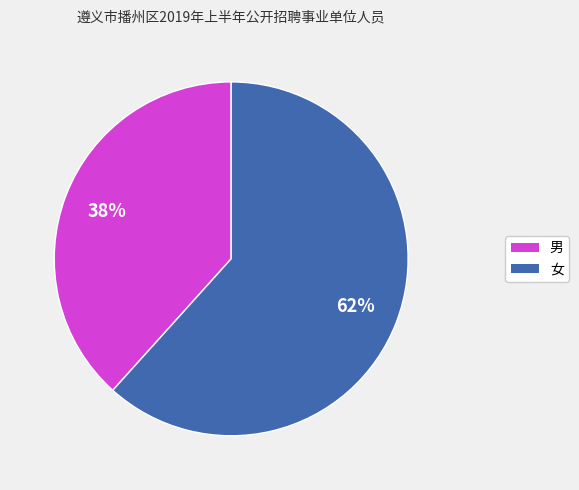

To the nearest percent, what percentage of the pie is 女?

62%